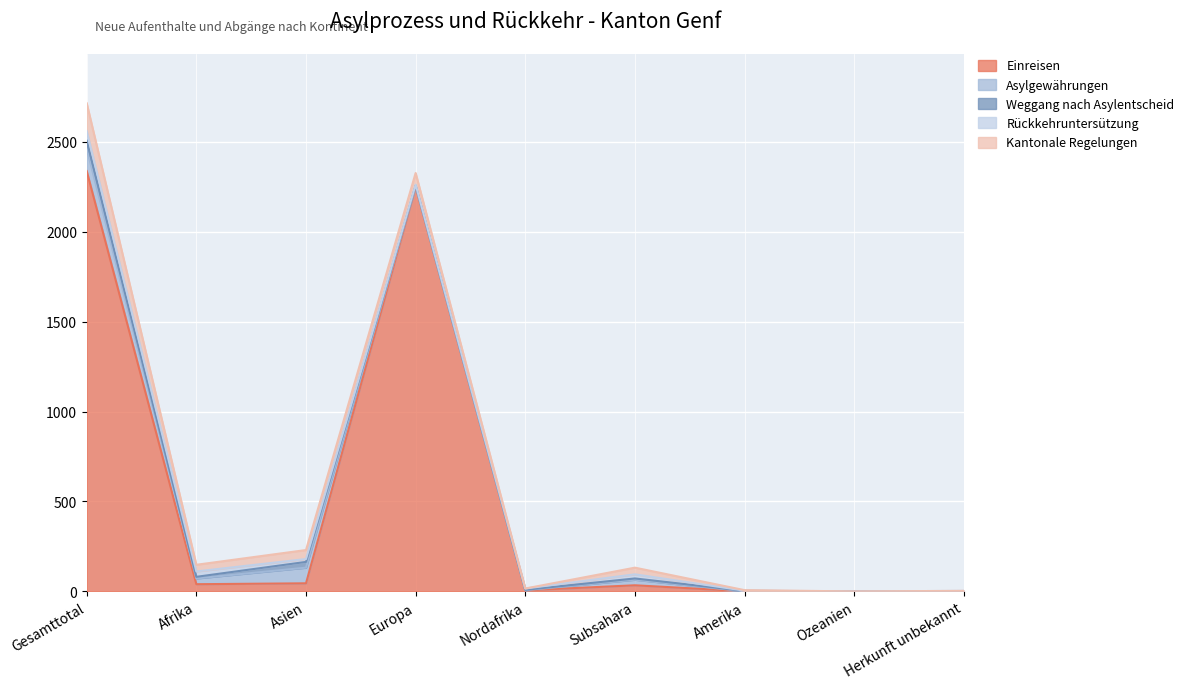

At which category does Kantonale Regelungen reach its first local peak?

Europa